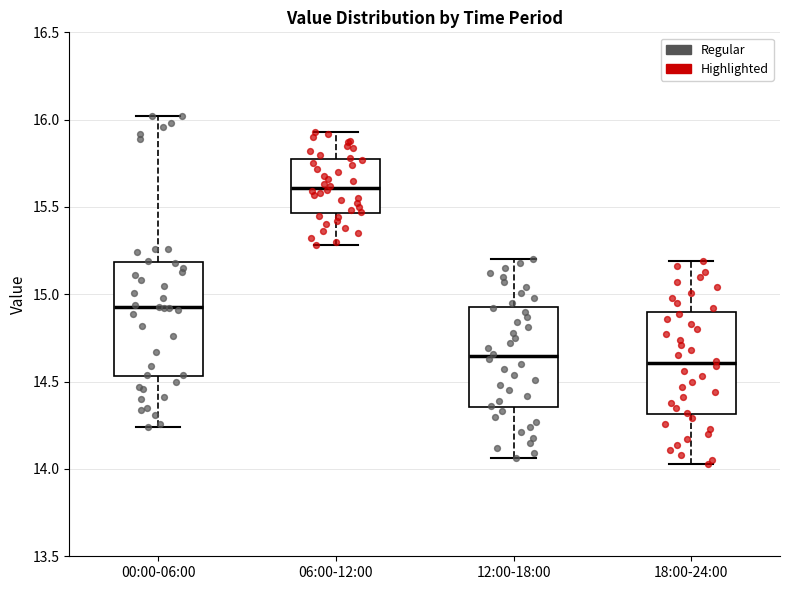

Where does the lower whisker of the box for 12:00-18:00 end on the y-axis? The values are not printed on the chart, so give them approximately, as read against the axis.

14.05